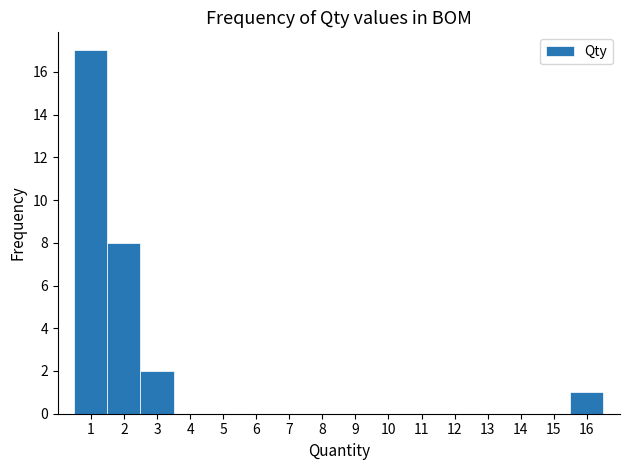

Over which range of the x-axis is the bar tallest?

0.5 to 1.5